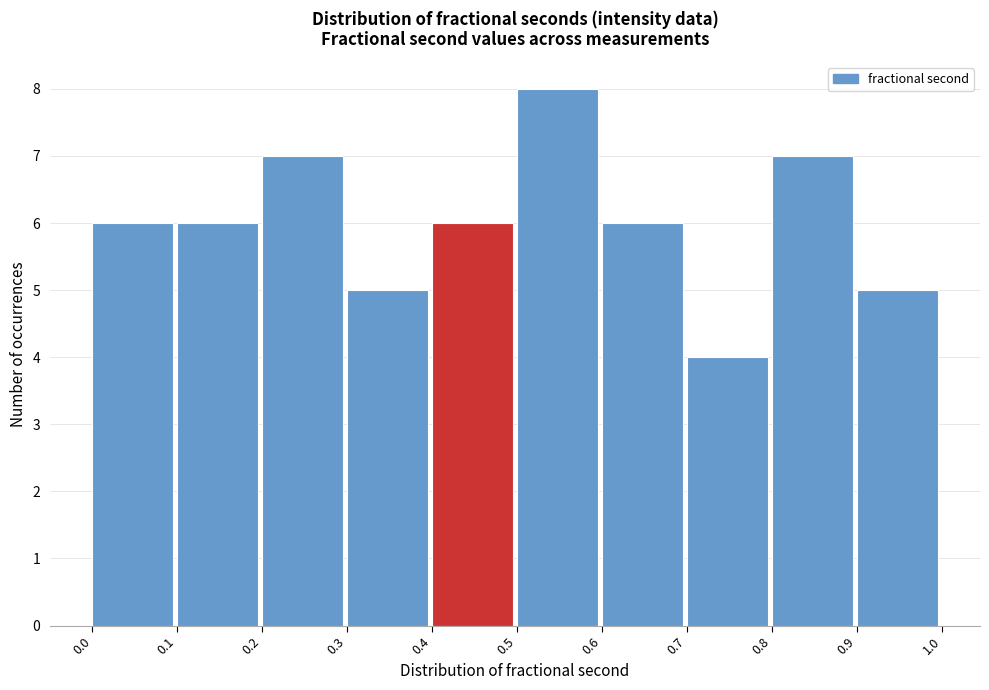

Reading left to right, transcribe this chart: for each bar, give the range it covers on the x-axis and its height. The values are not printed on the chart, so give them approximately, as read against the axis.

0.0 to 0.1: 6
0.1 to 0.2: 6
0.2 to 0.3: 7
0.3 to 0.4: 5
0.4 to 0.5: 6
0.5 to 0.6: 8
0.6 to 0.7: 6
0.7 to 0.8: 4
0.8 to 0.9: 7
0.9 to 1.0: 5